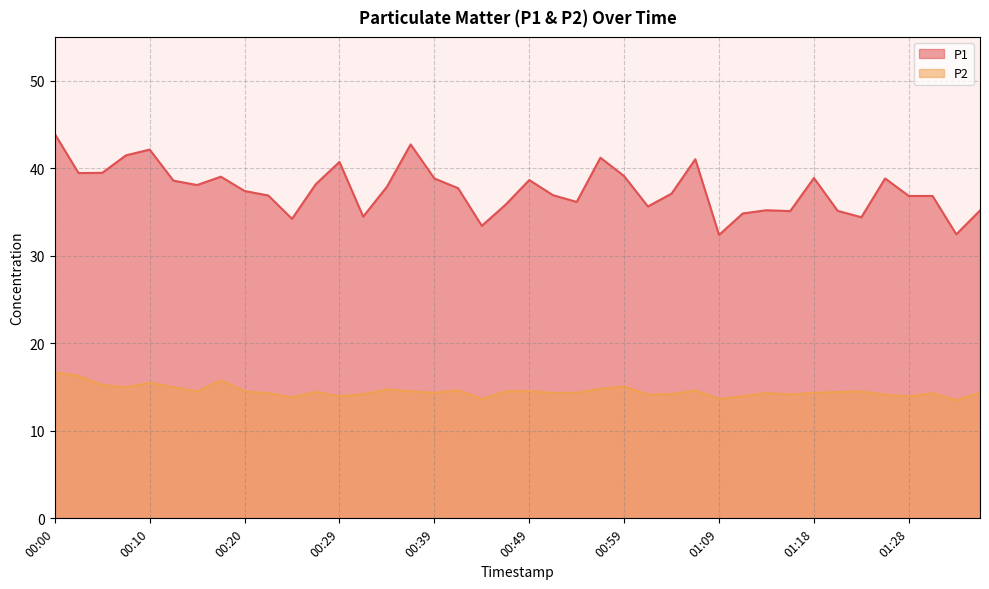

At which category does P2 reach its first local peak?

00:10